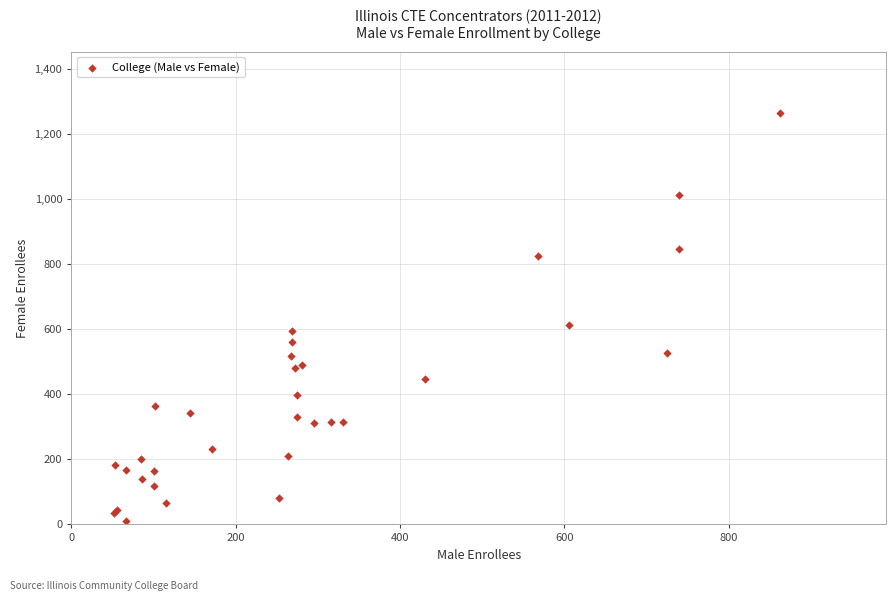

What Y value in the scatter plot is closest to 637?

615